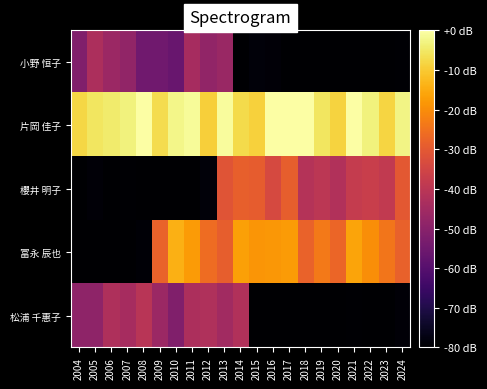

Rank the series by their maximum value, from highest to lowest.

片岡 佳子, 冨永 辰也, 櫻井 明子, 松浦 千惠子, 小野 恒子